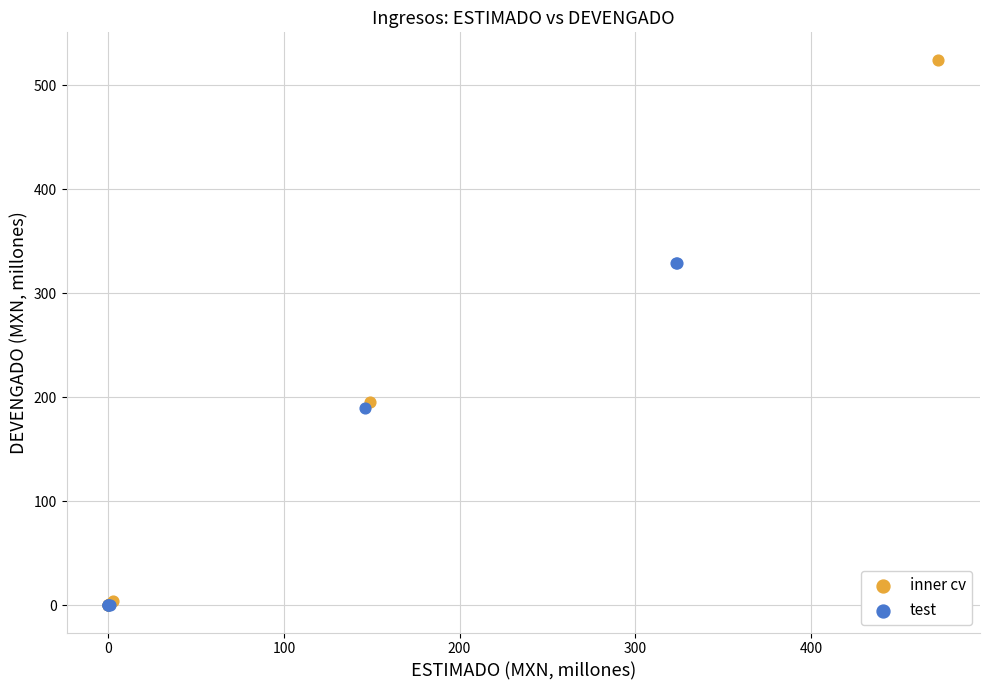

Which series has the widest spread of Y values?

inner cv